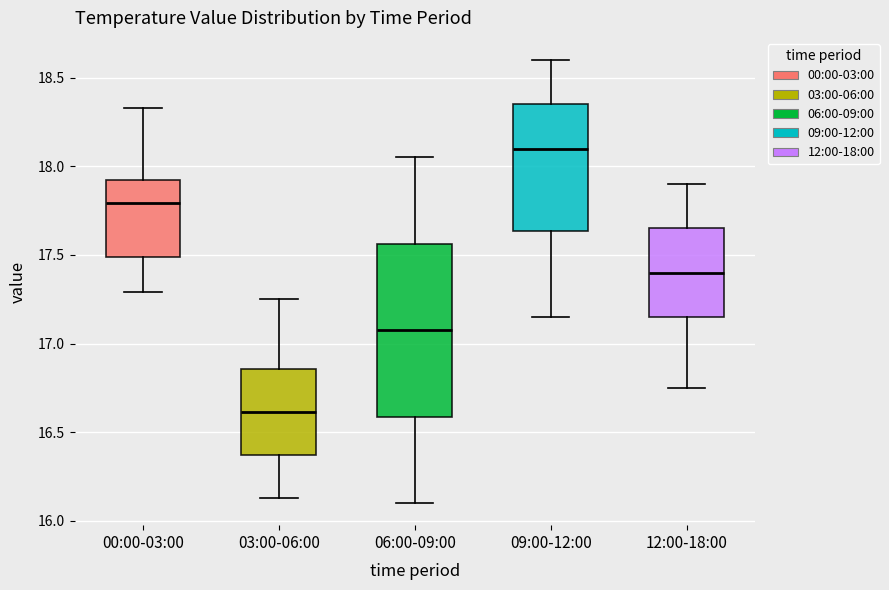

Which box's median line is the highest?

09:00-12:00